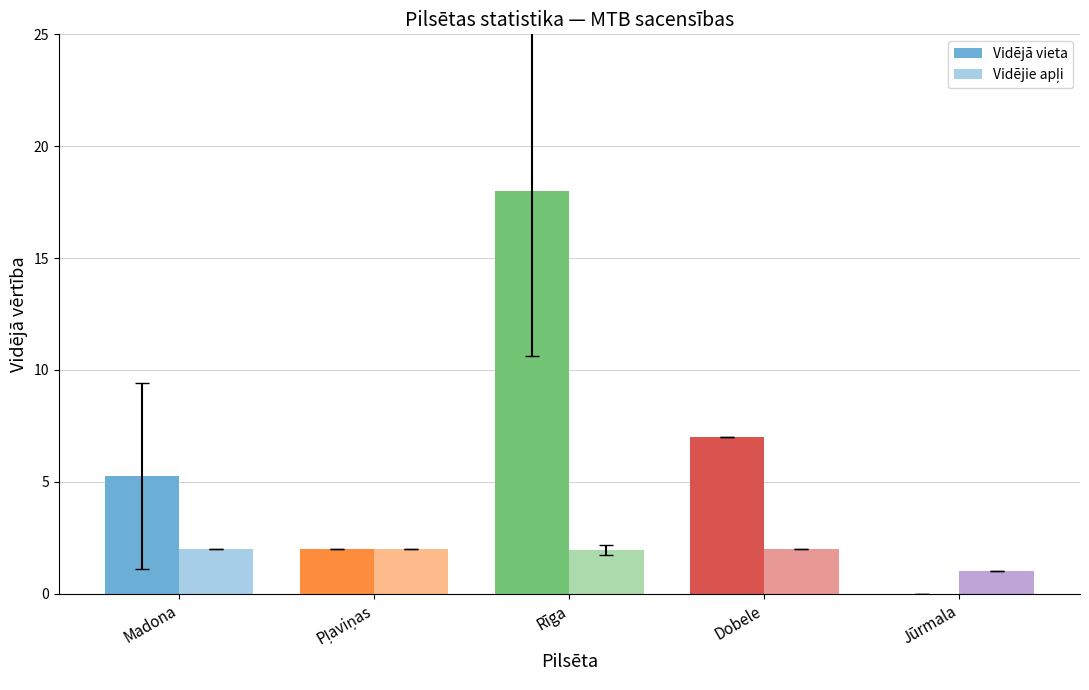

Does the chart contain stacked bars?

No